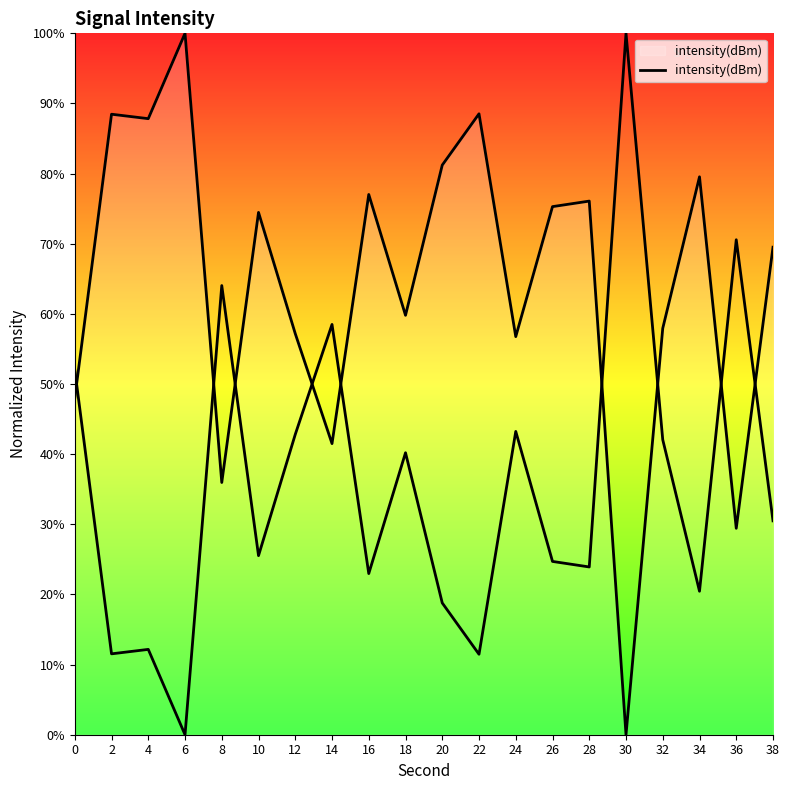

How many points are lower than both their immediate neighbors (excluding endpoints)?

7